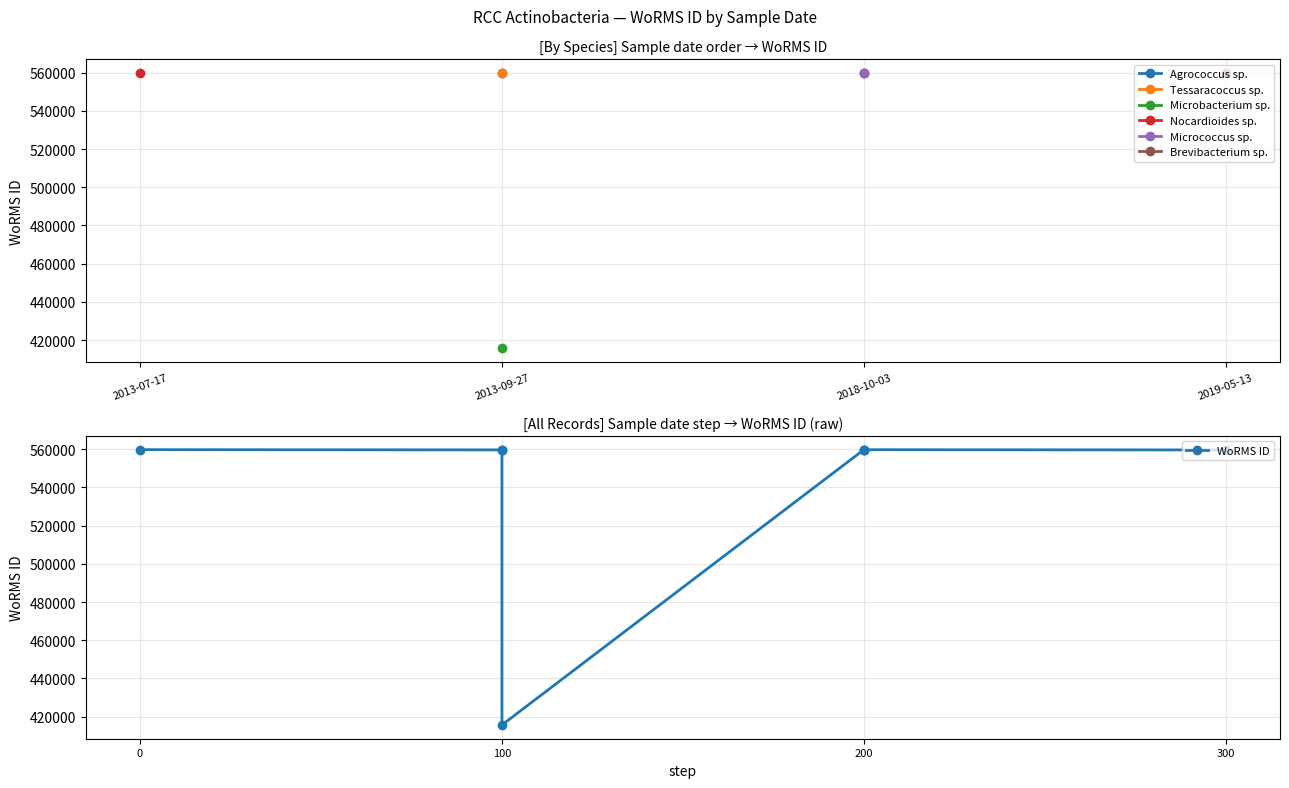

What is the difference between the second highest and minimum values?

144123